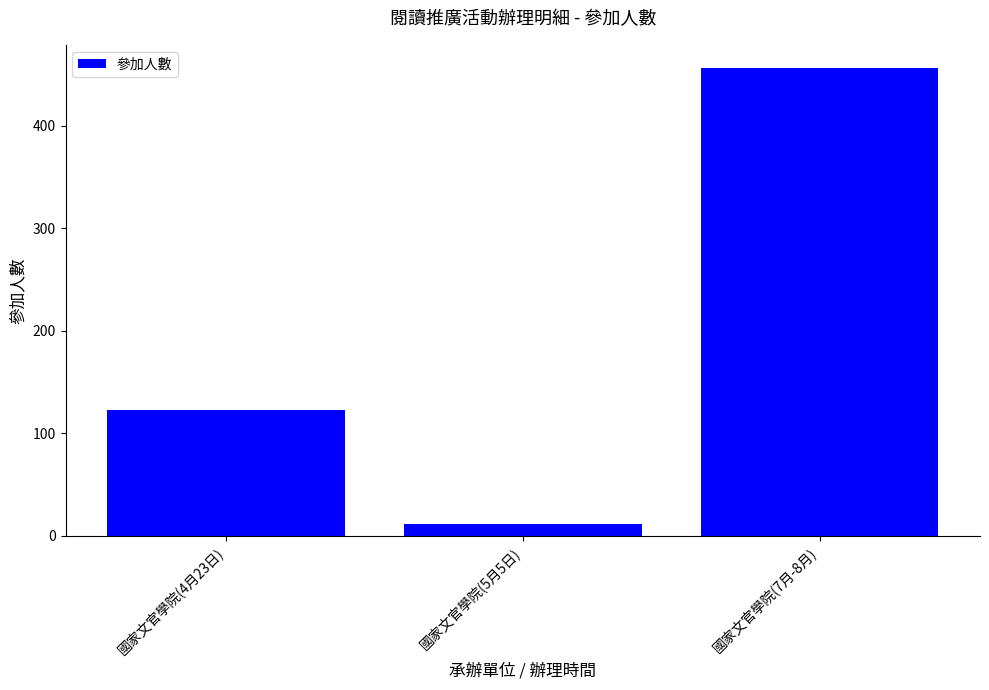

What is the value of the 2nd bar from the left?

12